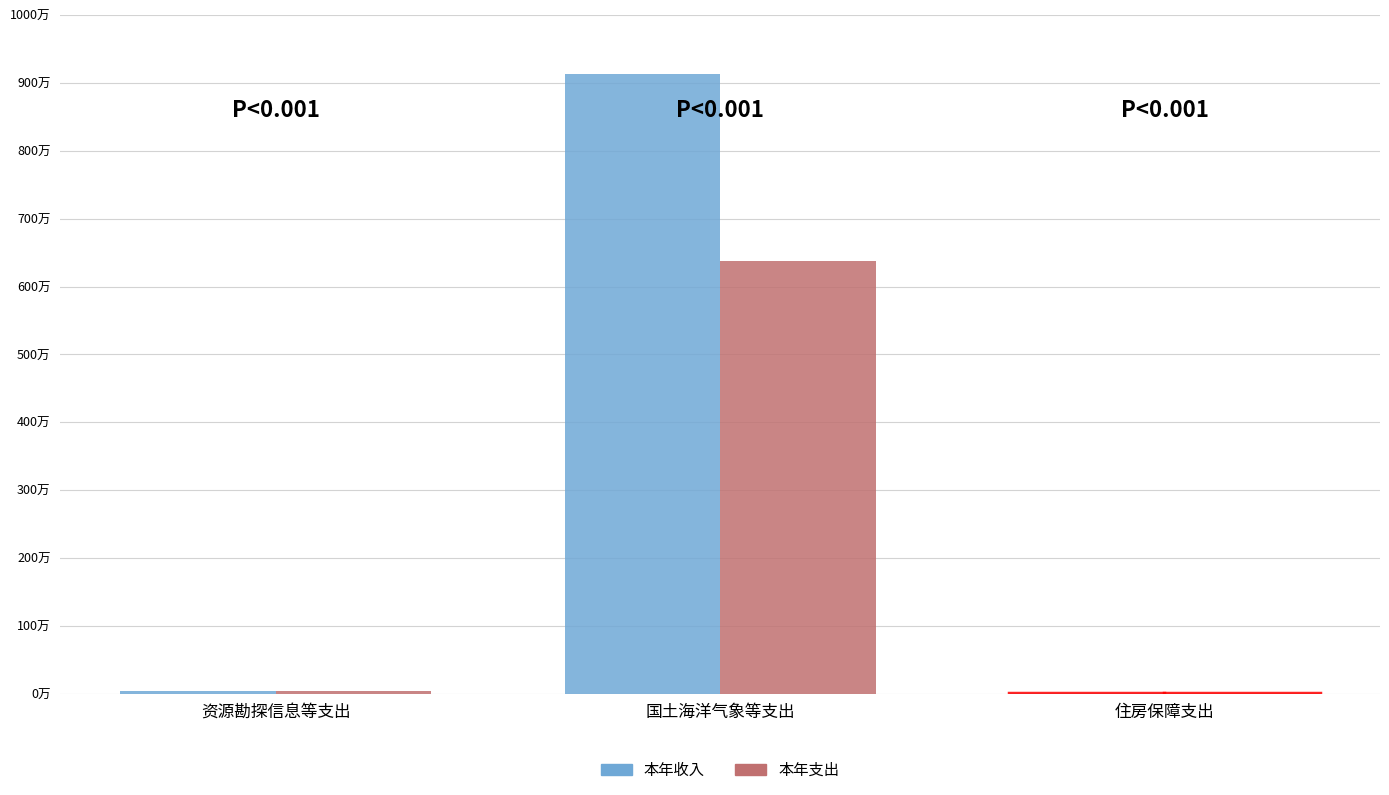

Does the chart contain stacked bars?

No